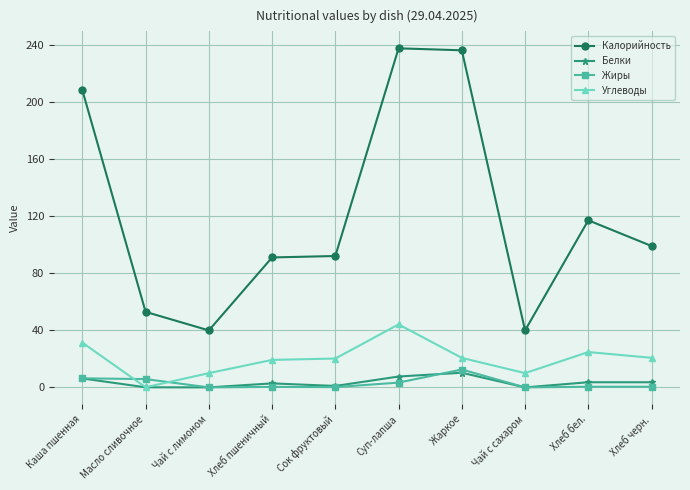

What is the total value across all series at Чай с сахаром?

49.9